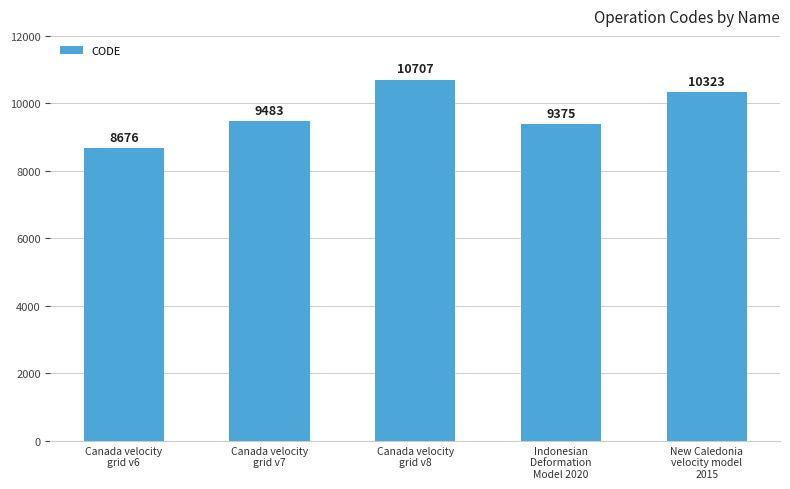

What is the difference between the values at Canada velocity
grid v6 and New Caledonia
velocity model
2015?

1647